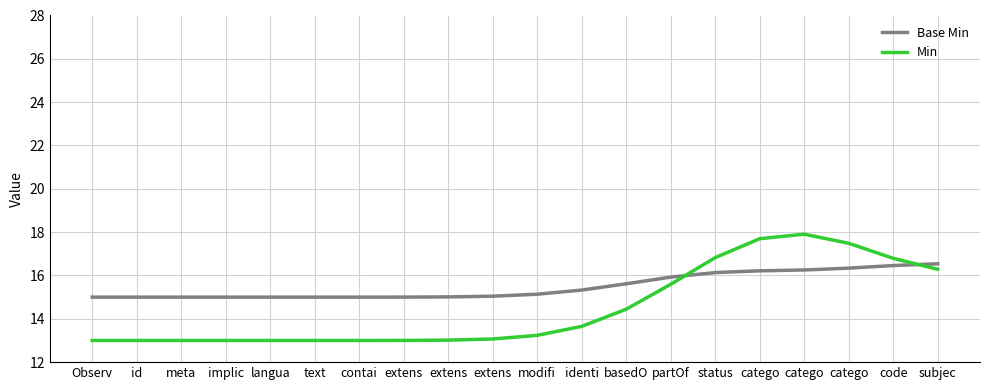

The Base Min series shows 6.5 at extens. True or false?

False